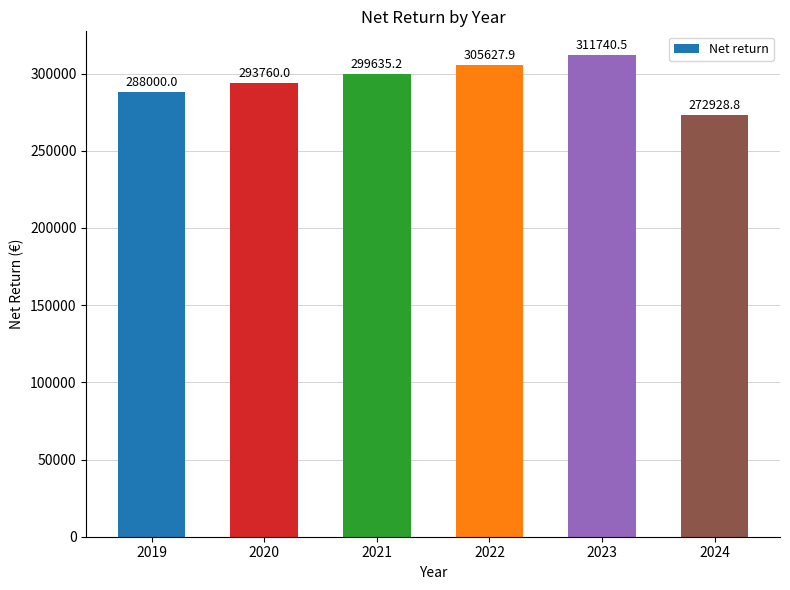

What is the value of the 5th bar from the left?

311740.5